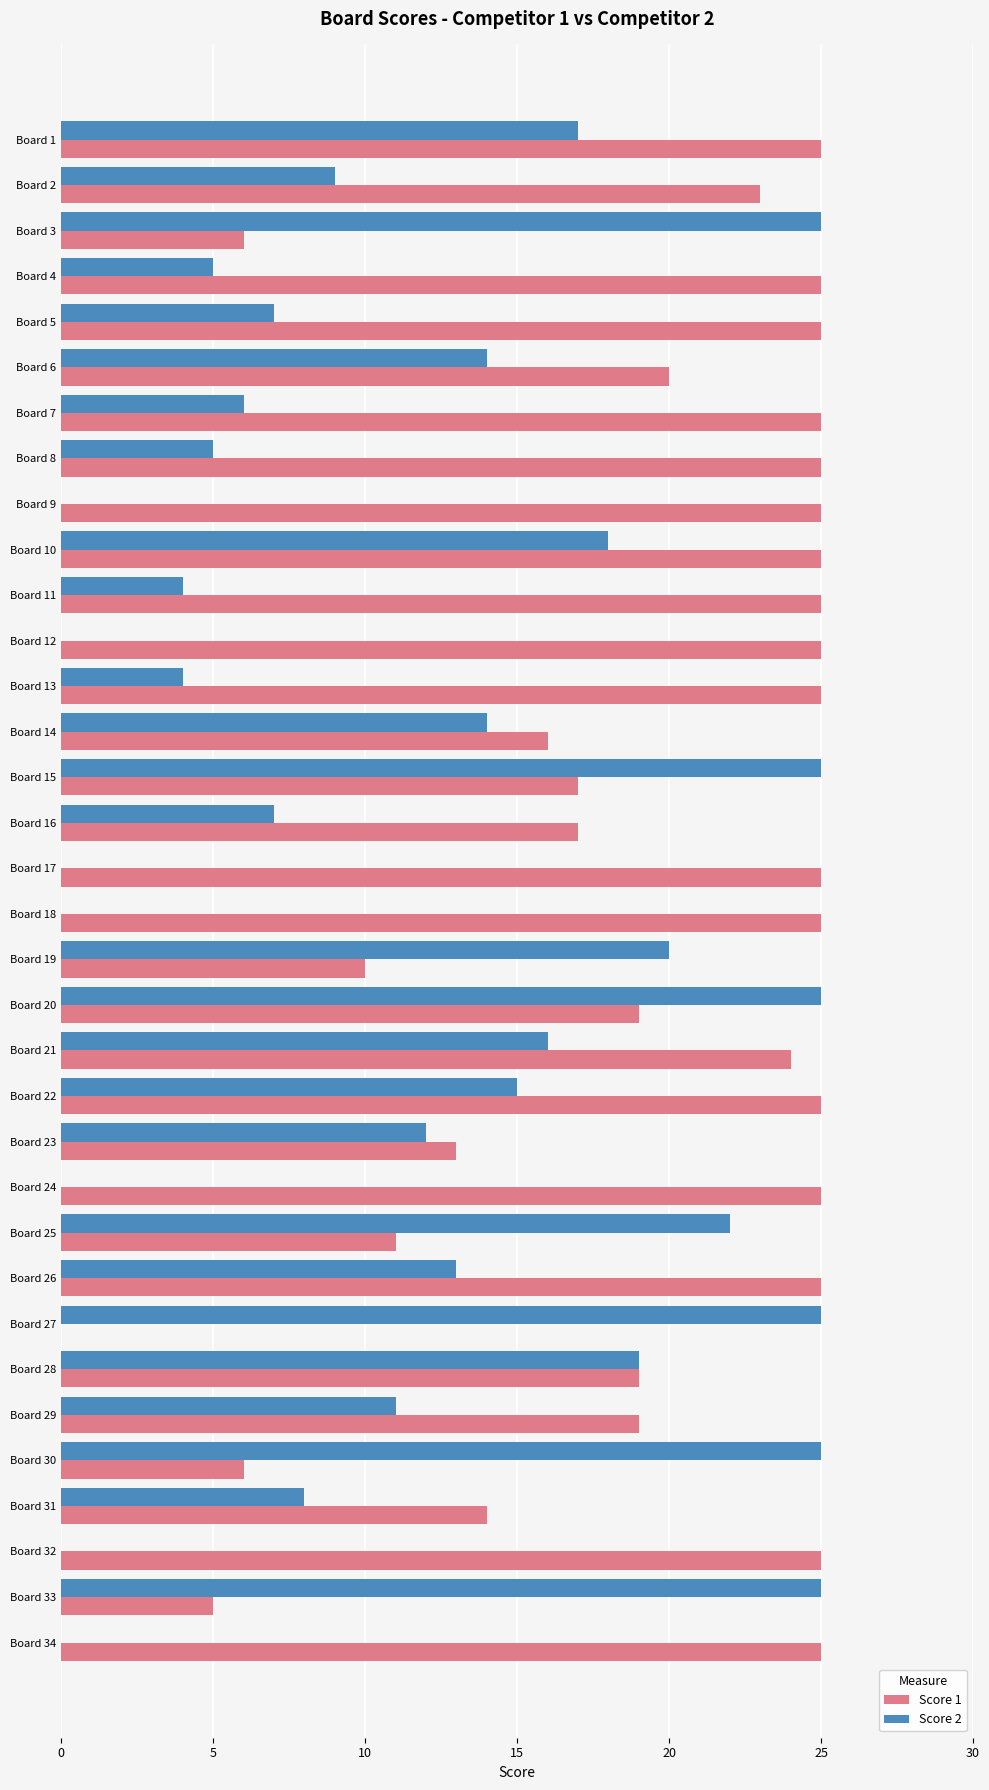

What is the sum of all Score 1 values?

664